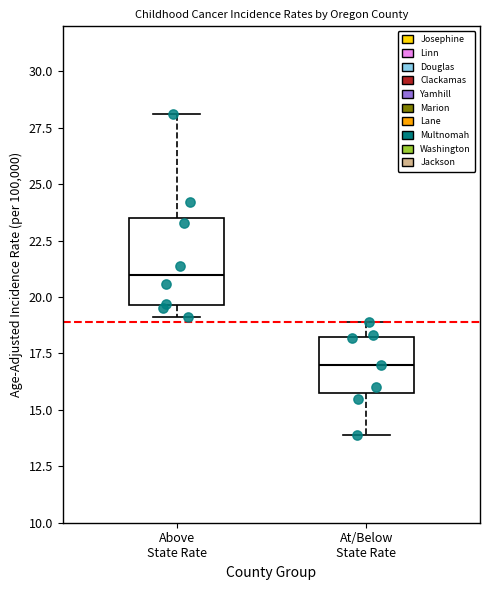

Reading left to right, transcribe this box plot: for each box, give where its median line is, the range the box spans, and where its two whiskers end, as read against the y-axis. The values are not printed on the chart, so give them approximately, as read against the axis.

Above State Rate: median 21.0, box 19.5 to 23.5, whiskers 19.0 to 28.0
At/Below State Rate: median 17.0, box 16.0 to 18.5, whiskers 14.0 to 19.0